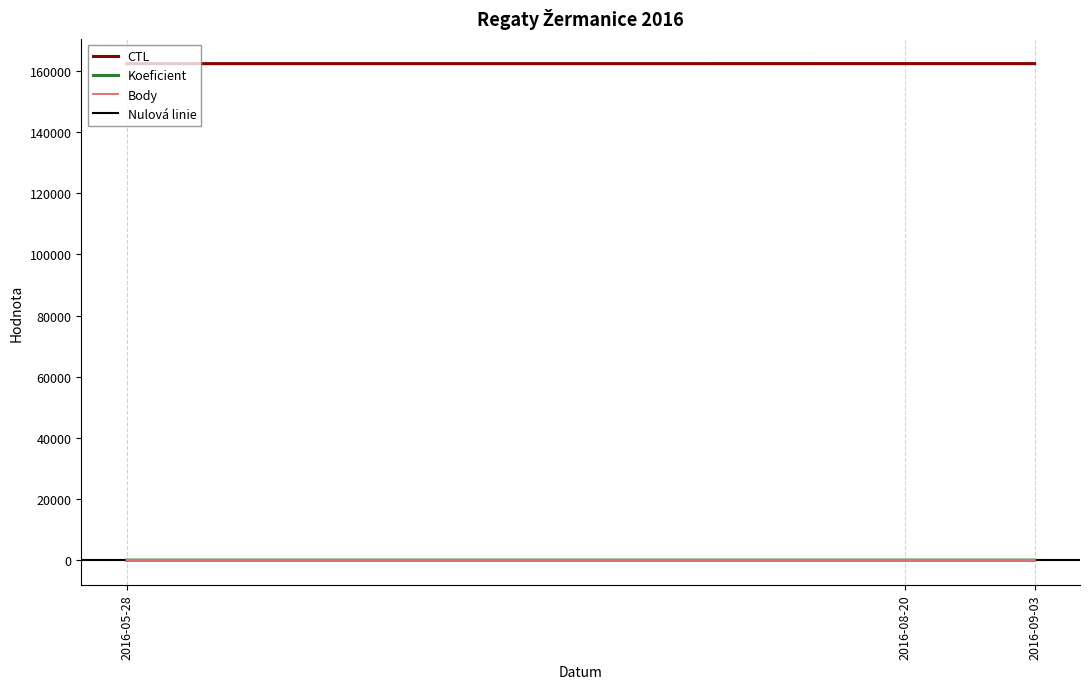

What is the value of the Koeficient point at the 1st from the left?

7